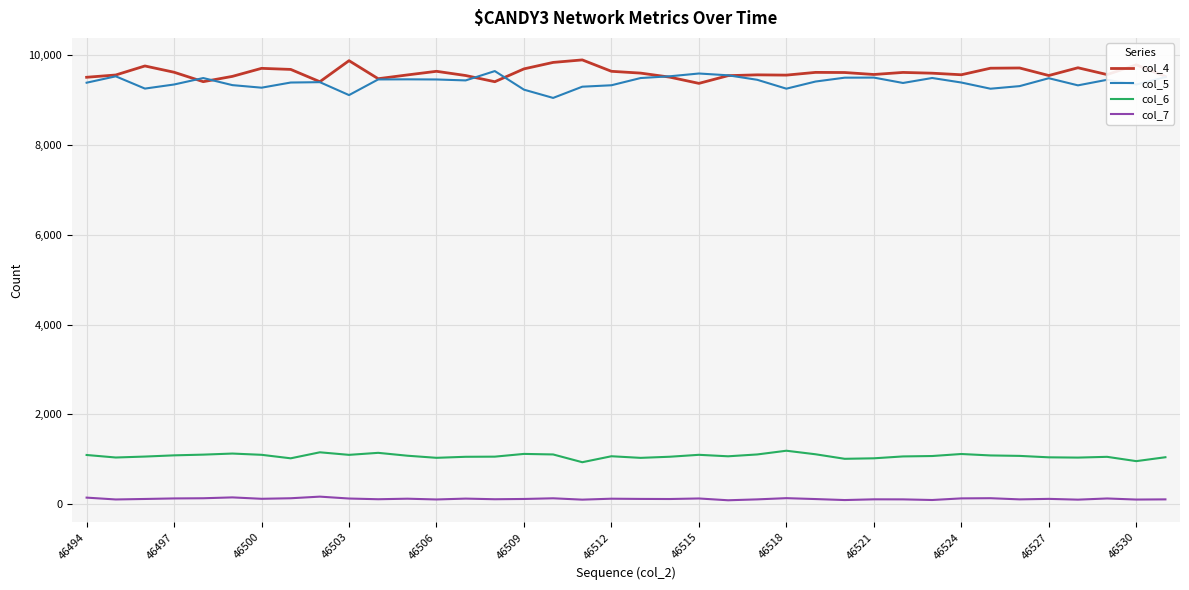

True or false: col_5 and col_7 intersect in this chart.

False